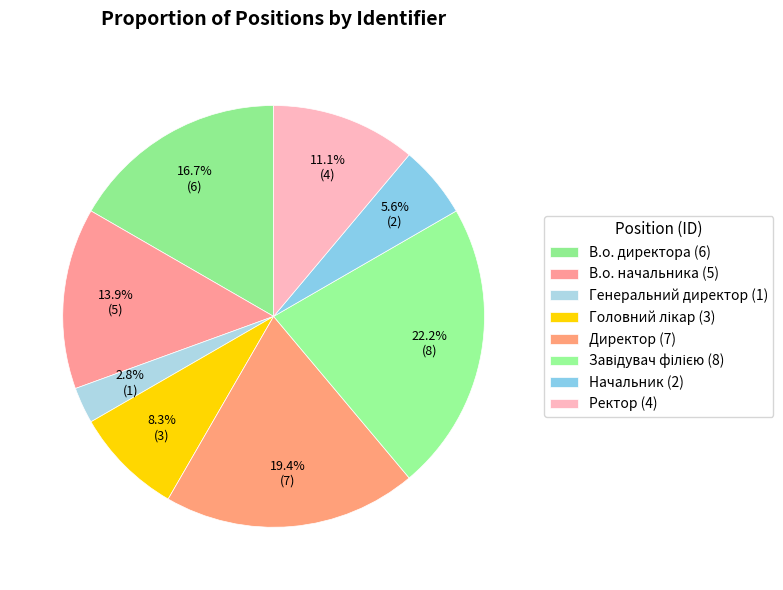

Do Завідувач філією and Ректор together represent more than half of the pie?

No